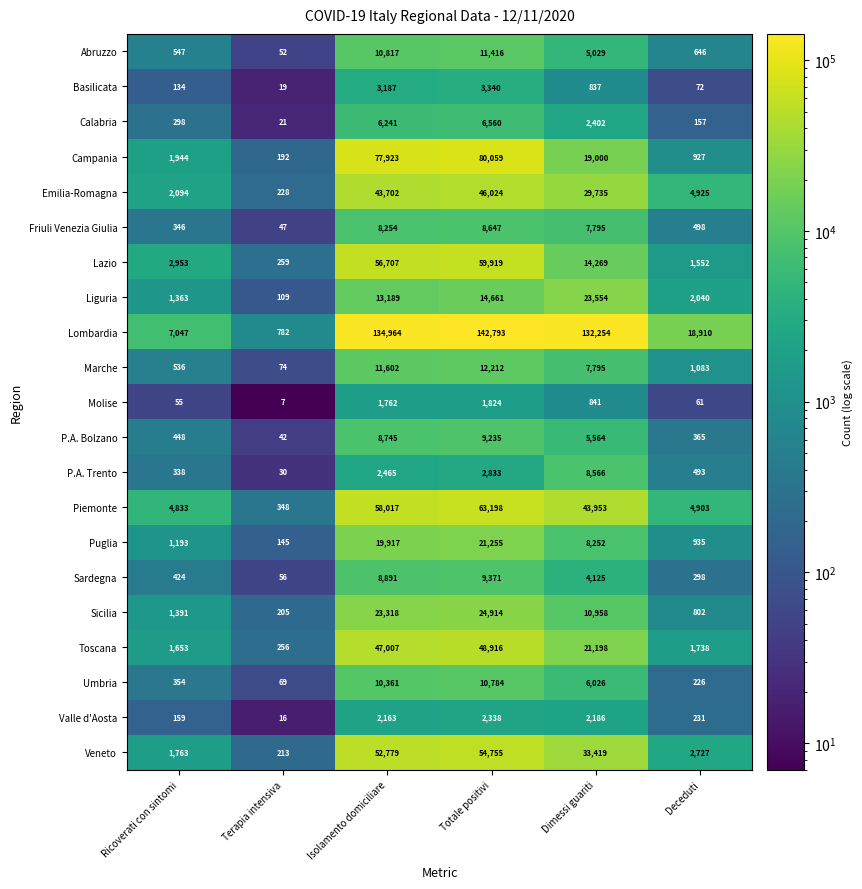

Is it true that Sardegna equals 91 at Terapia intensiva?

False